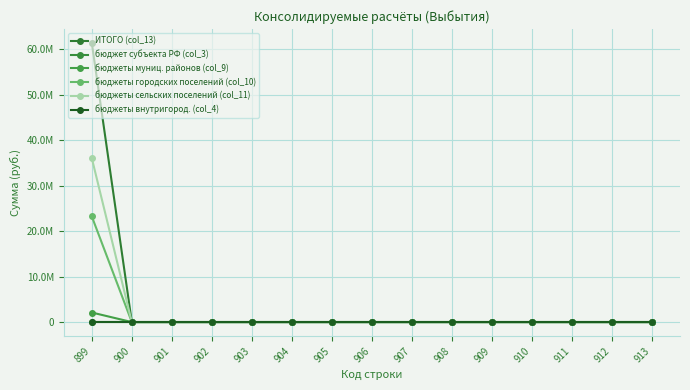

What is the average value of the бюджеты сельских поселений (col_11) series?

2402424.2